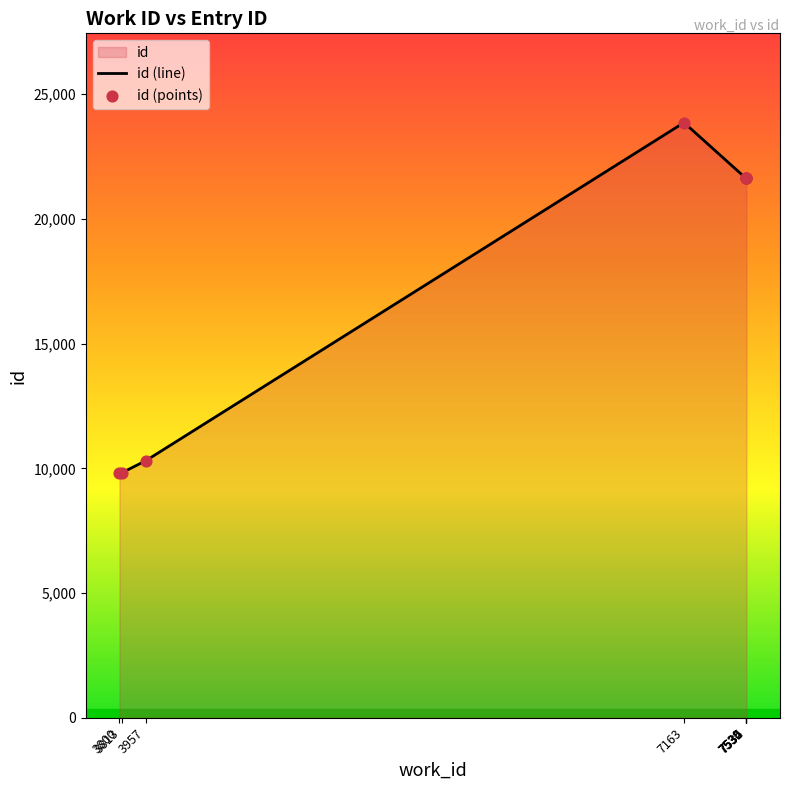

Which series has the largest total across all categories?

id (line)